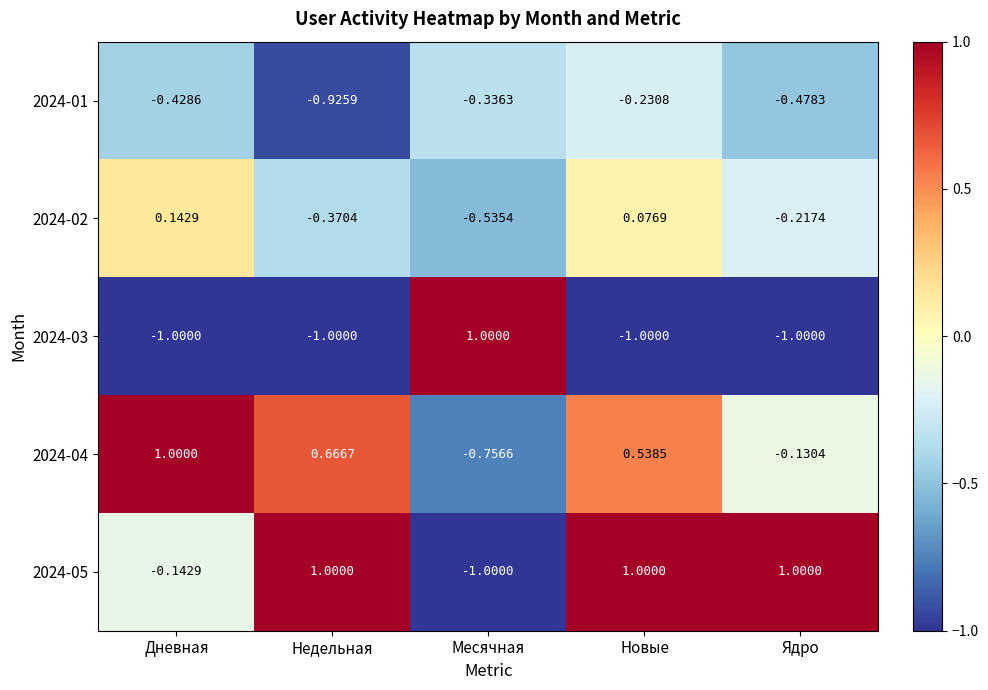

List the labels in order of 2024-02 value, smallest first.

Месячная, Недельная, Ядро, Новые, Дневная